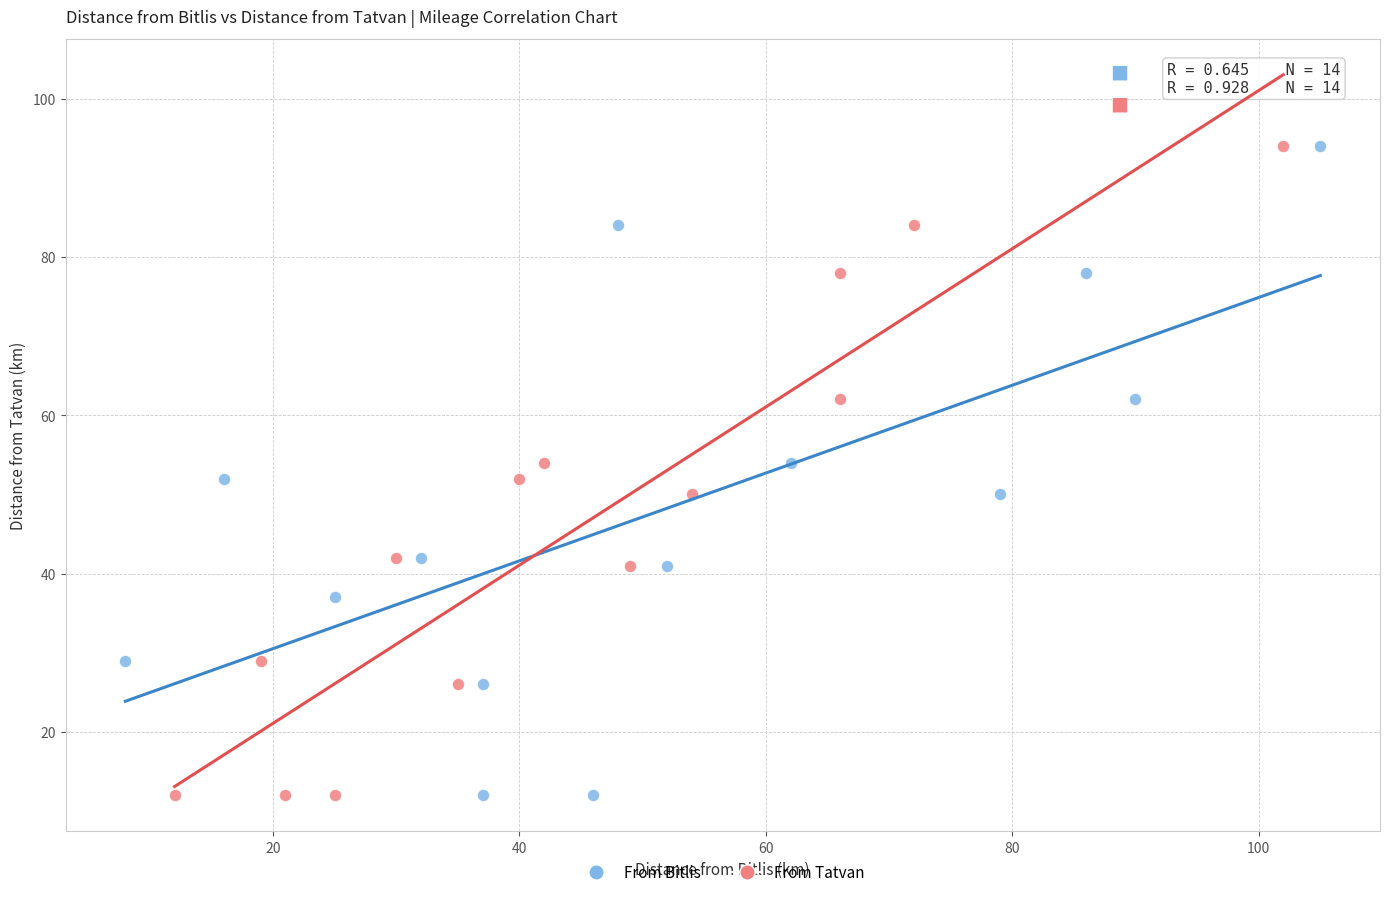

What are all the series names shown in the legend?

From Bitlis, From Tatvan